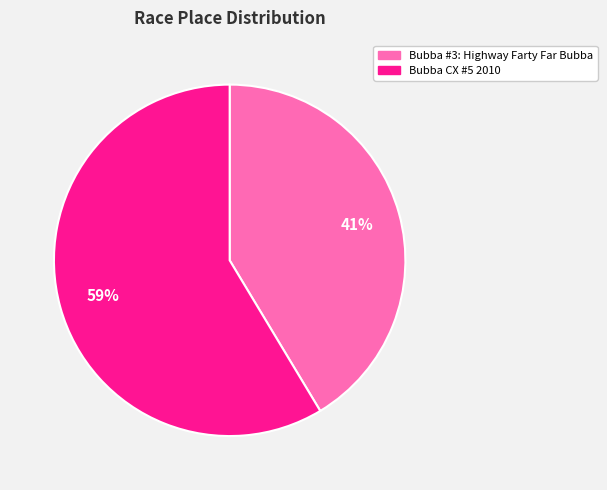

Combined, do Bubba #3: Highway Farty Far Bubba and Bubba CX #5 2010 account for over 50%?

Yes